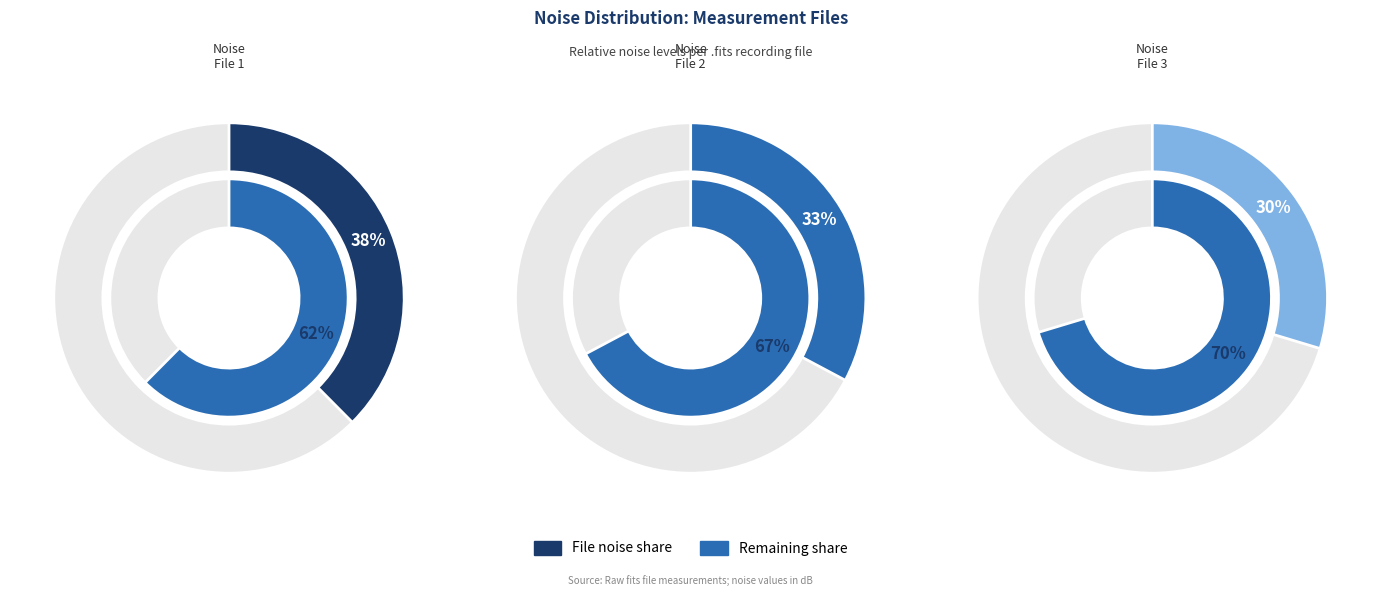

What percentage is NOT represented by 20160218171732539_ASU-R0_met.fits?

67.2%